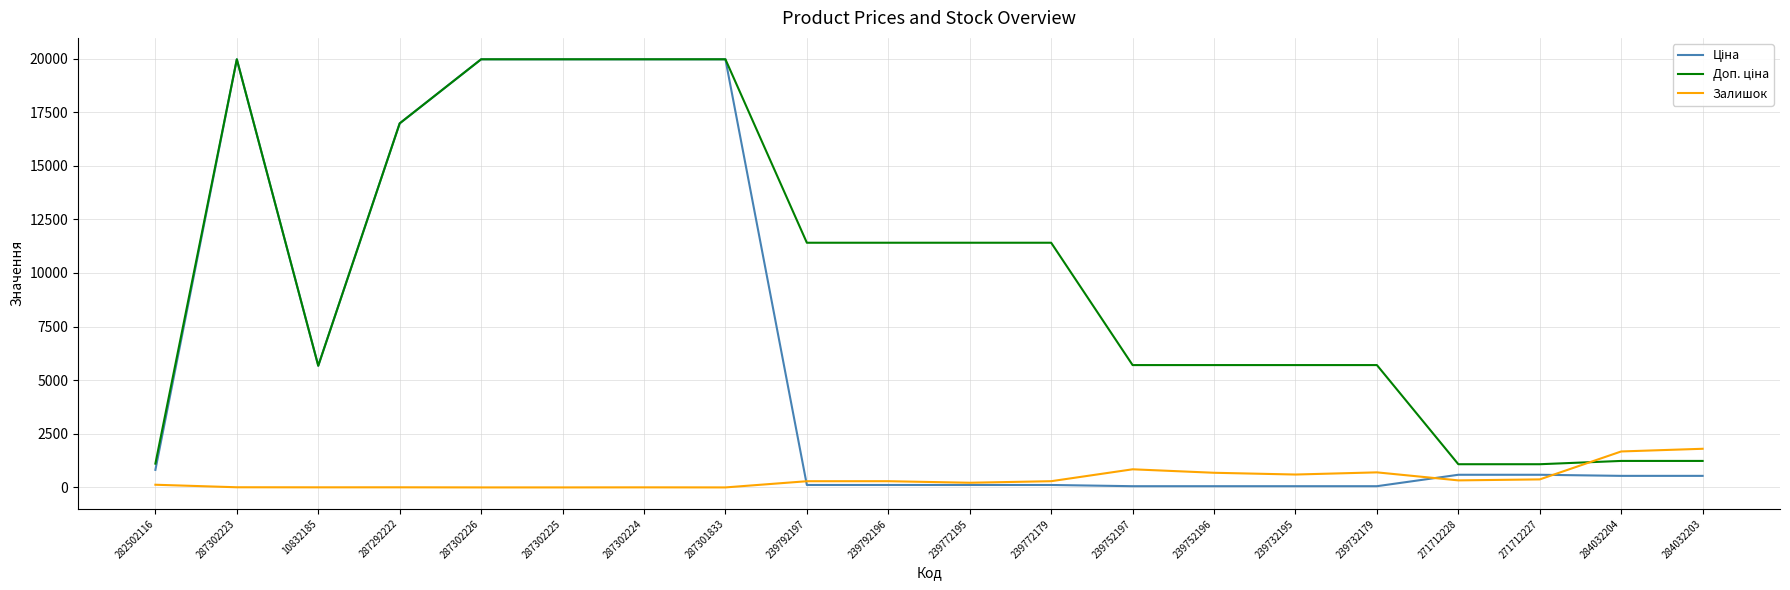

What is the greatest value displayed?

19964.2